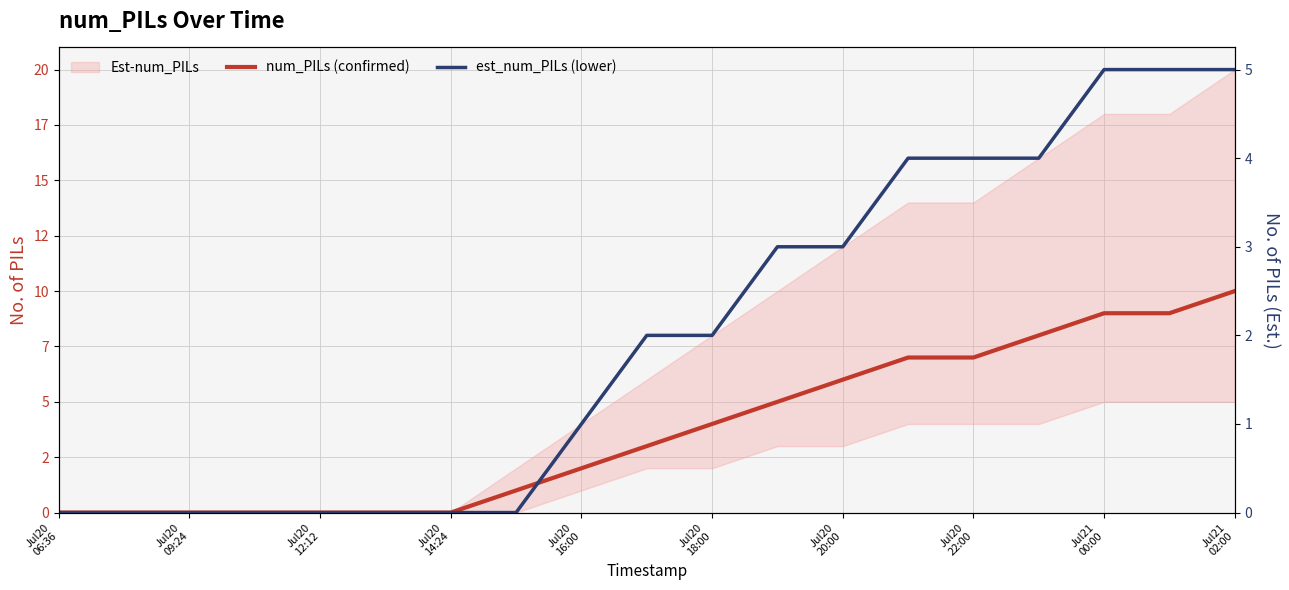

How many lines are shown in the chart?

2